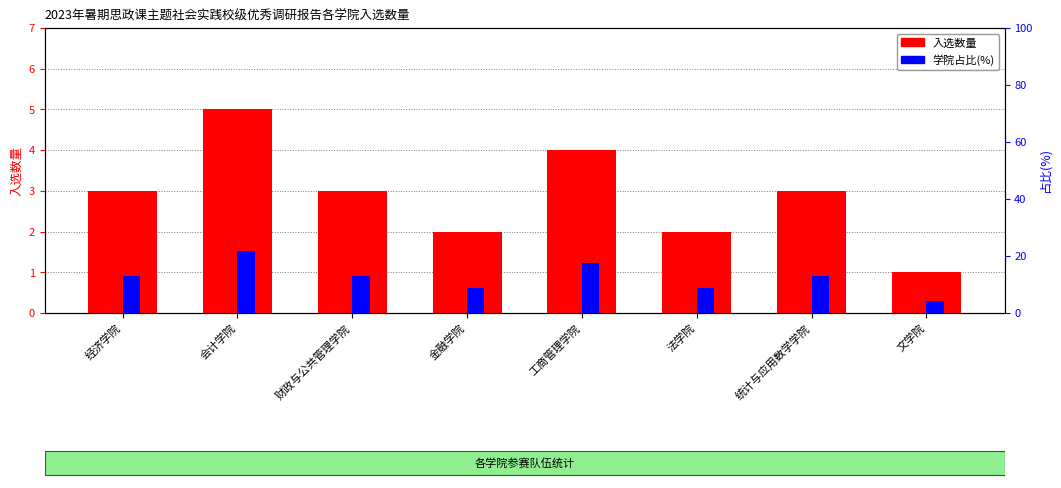

Reading right to left, list all the values displayed in this chart.

入选数量: 1.0	3.0	2.0	4.0	2.0	3.0	5.0	3.0
学院占比(%): 4.3	13.0	8.7	17.4	8.7	13.0	21.7	13.0